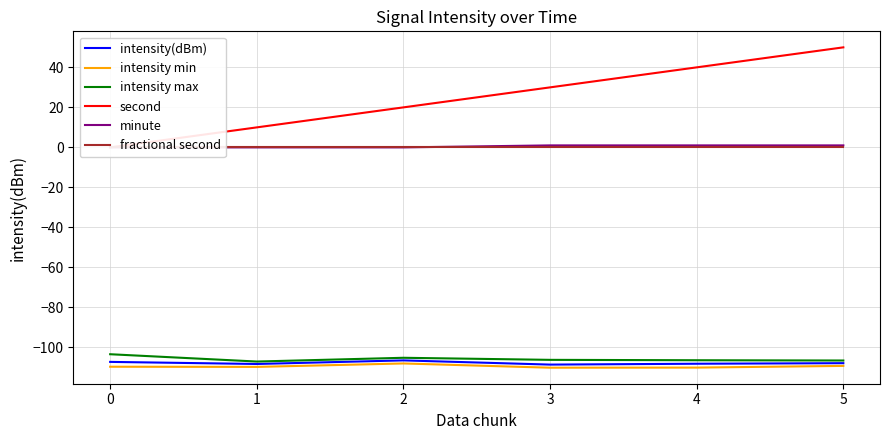

Is it true that intensity(dBm) equals -194.4 at 4?

False